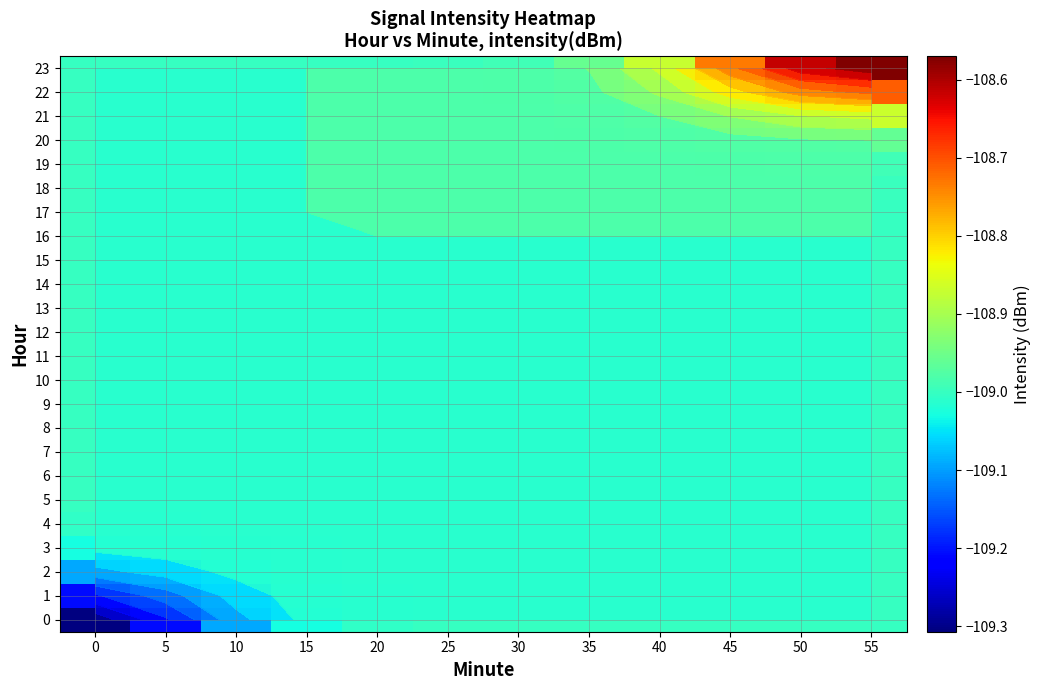

What value does the 11 series have at 20?

-109.0